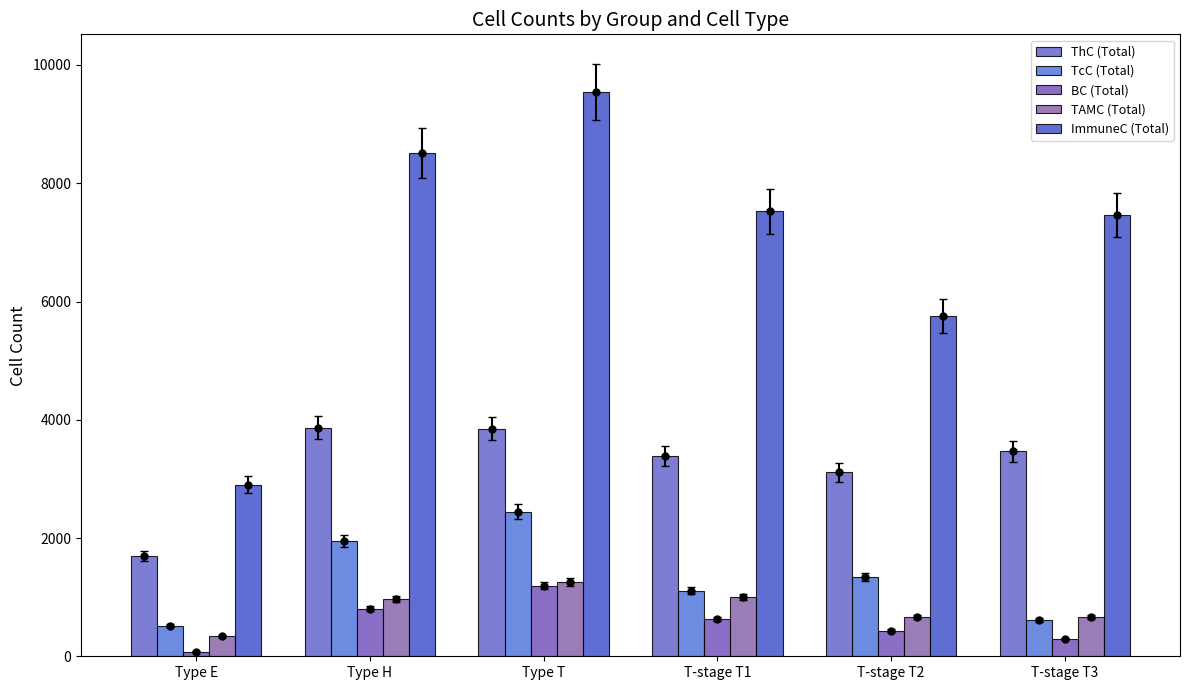

What is the value of the TcC (Total) bar at the 1st from the left?

516.0